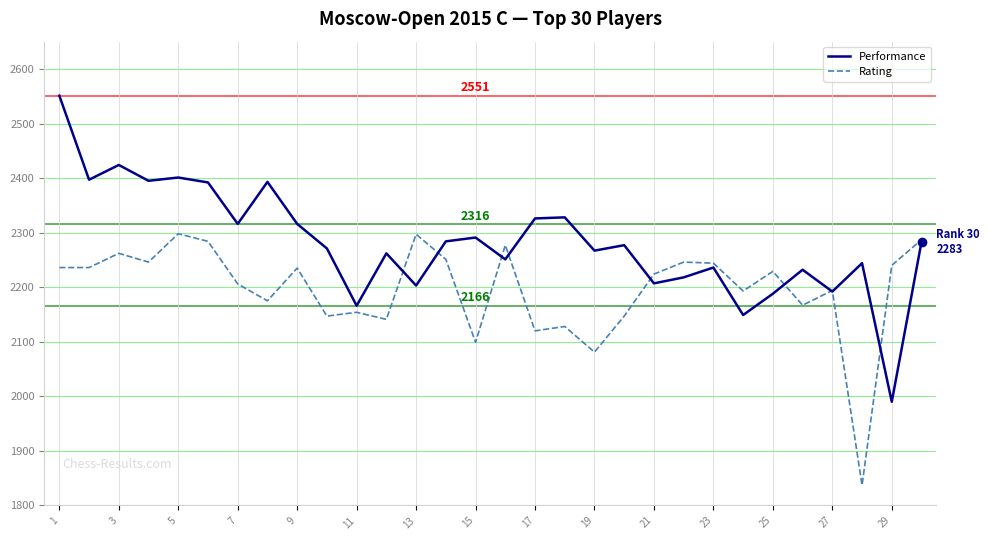

Rank the series by their average value, from lowest to highest.

Rating, Performance